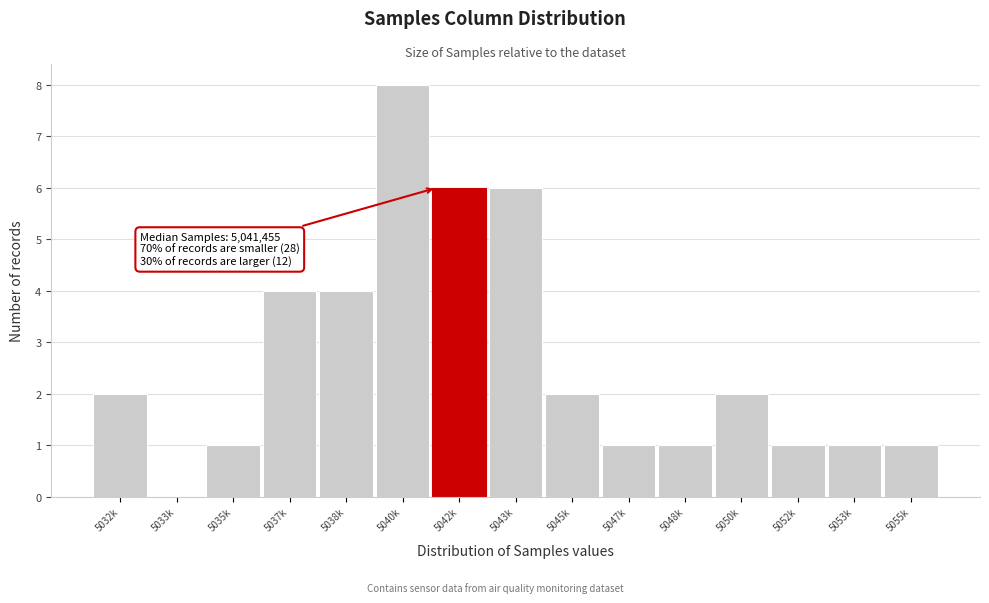

Reading right to left, what are all the values shown in this chart?

5055k=1	5053k=1	5052k=1	5050k=2	5048k=1	5047k=1	5045k=2	5043k=6	5042k=6	5040k=8	5038k=4	5037k=4	5035k=1	5033k=0	5032k=2